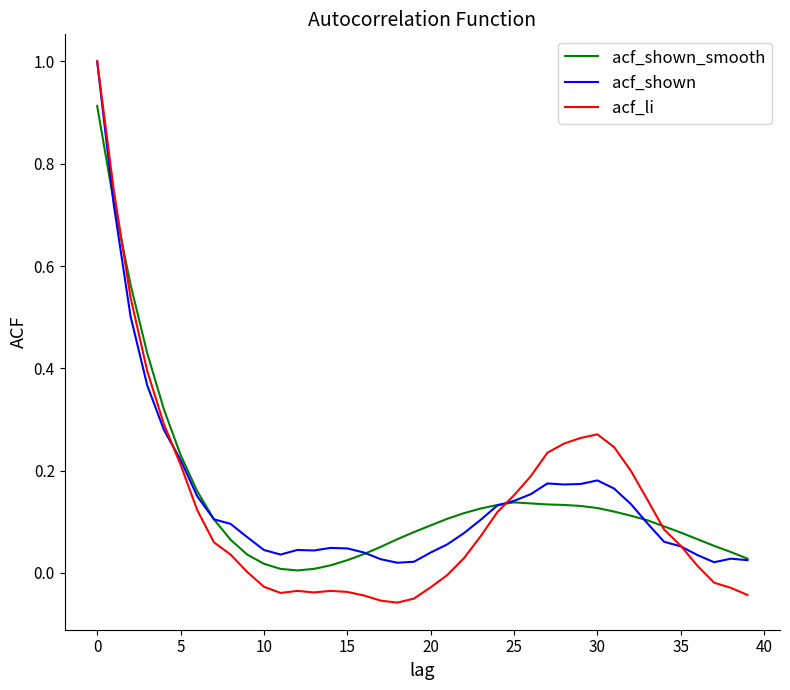

How many intersections are there between acf_shown_smooth and acf_li?

3